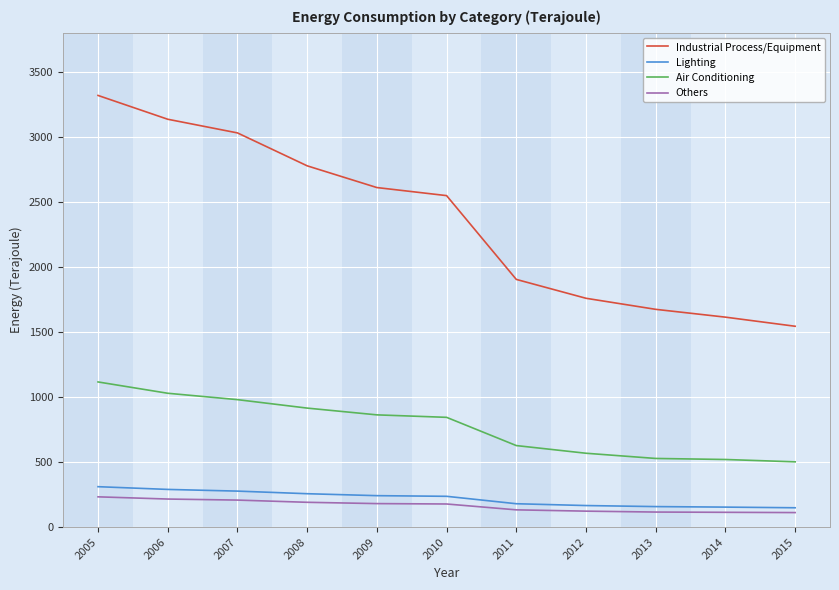

What is the spread (max minus min) of values at 2015?

1432